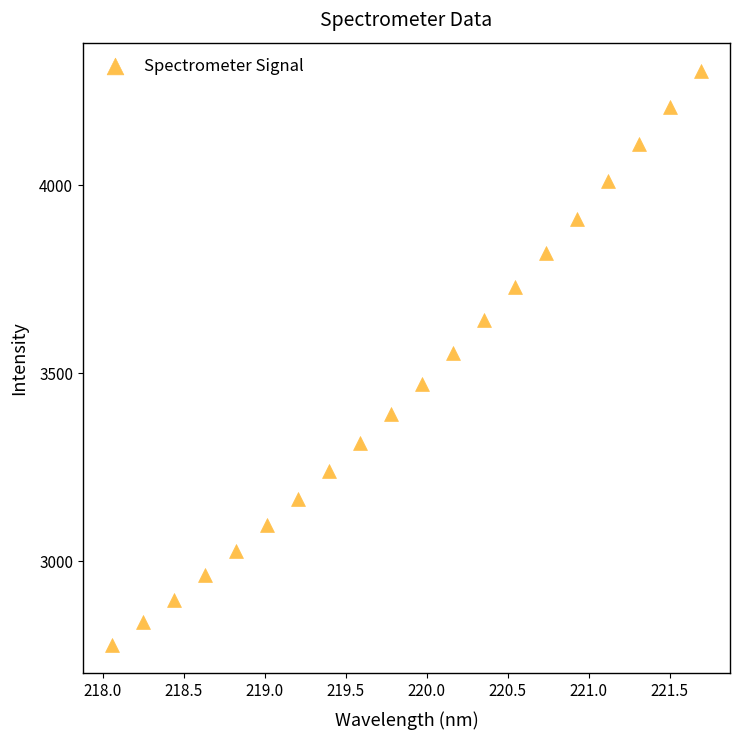

What is the range of X values (max minus min)?

3.6